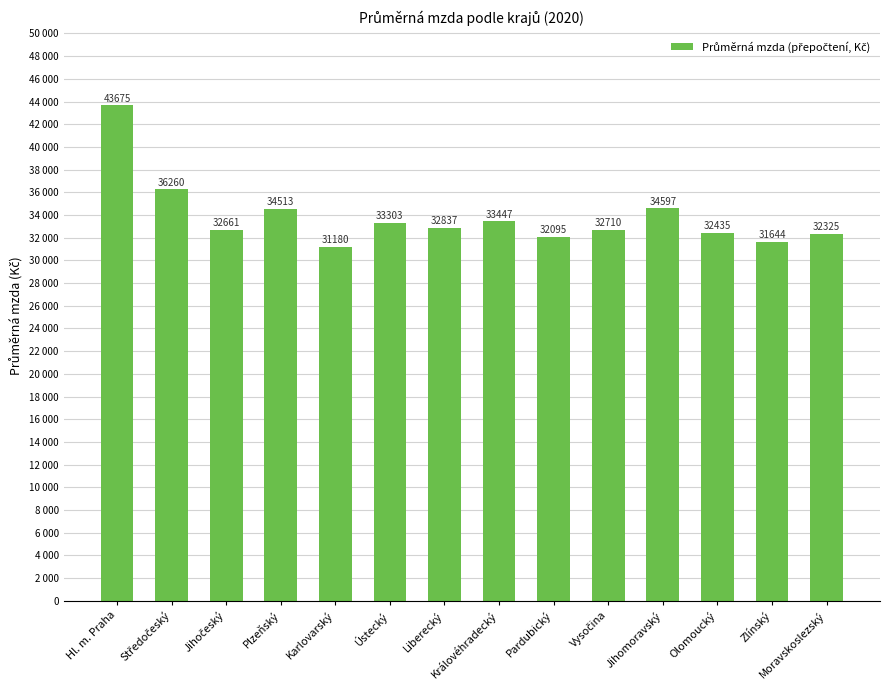

What is the average value?

33834.5